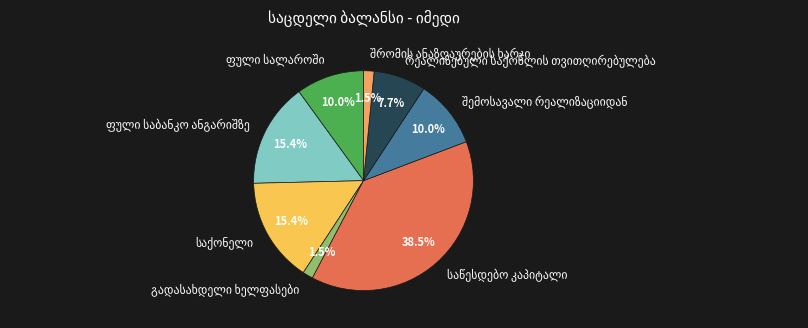

Is there a majority slice in this chart?

No